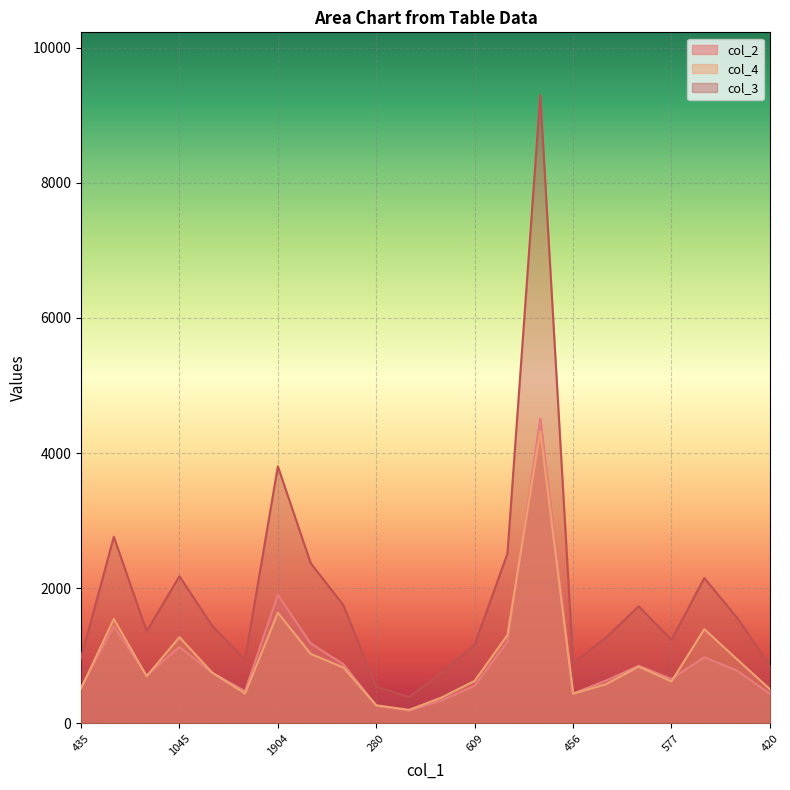

How many times do col_2 and col_4 cross each other?

7